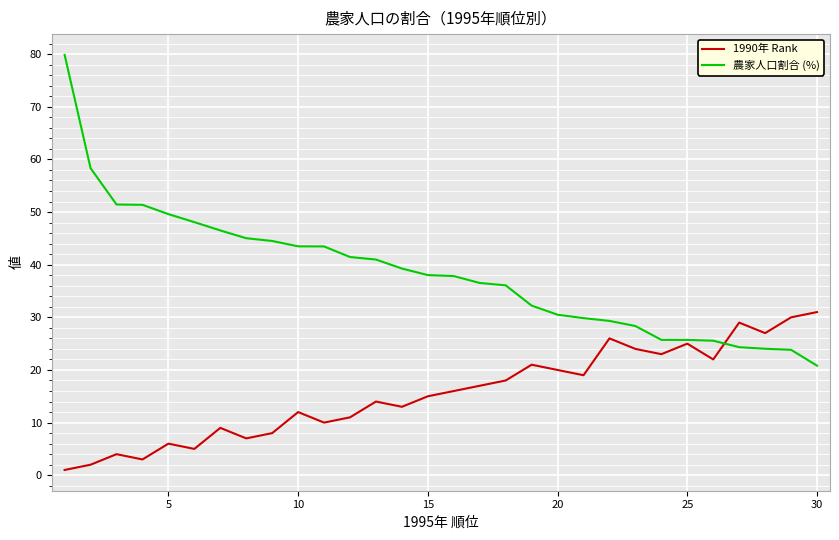

Which series has the largest total across all categories?

農家人口割合 (%)